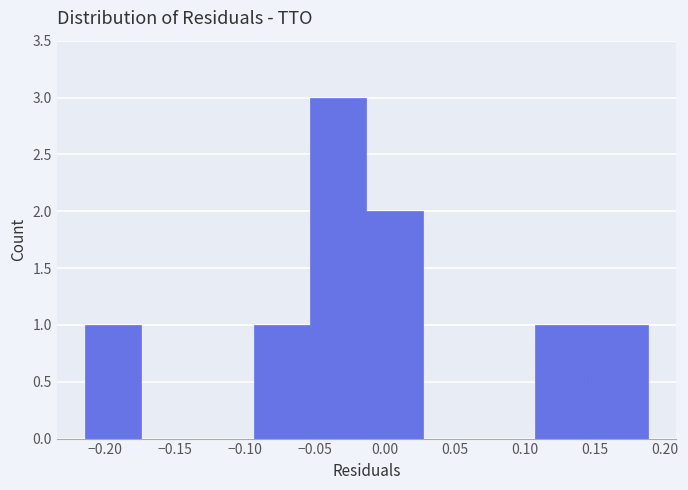

What is the height of the bar covering -0.055 to -0.015 on the x-axis? Neither the bar edges nor the heights are printed on the chart, so give them approximately, as read against the axes.

3